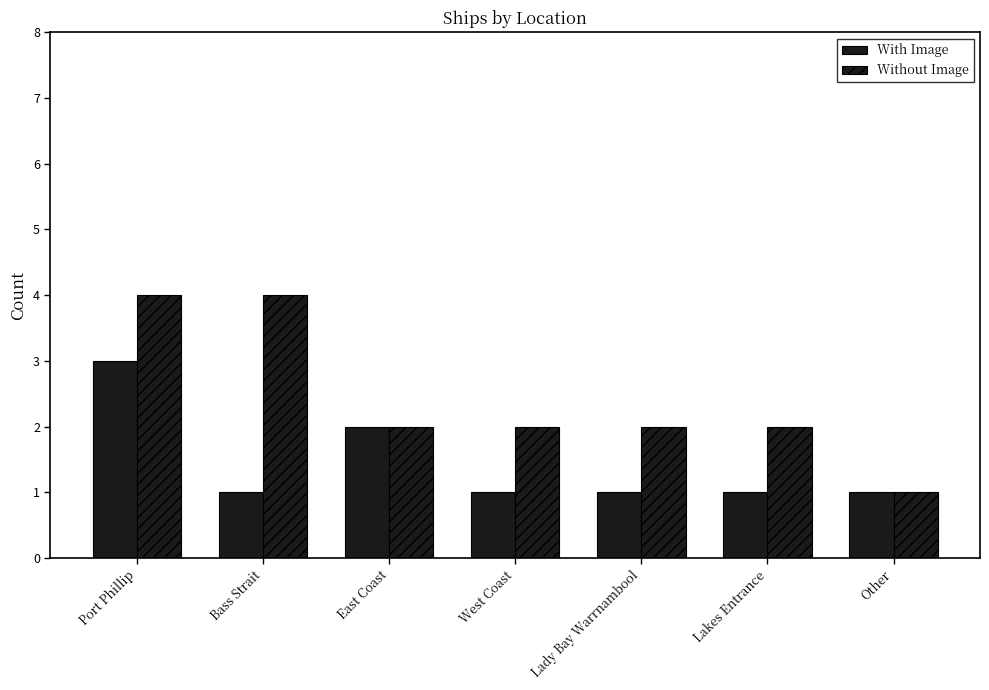

At which label does Without Image first exceed 2?

Port Phillip